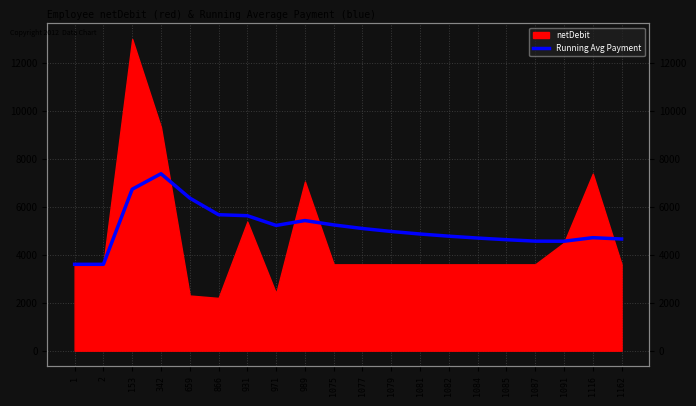

What is the difference between the second highest and second lowest values?

3129.3